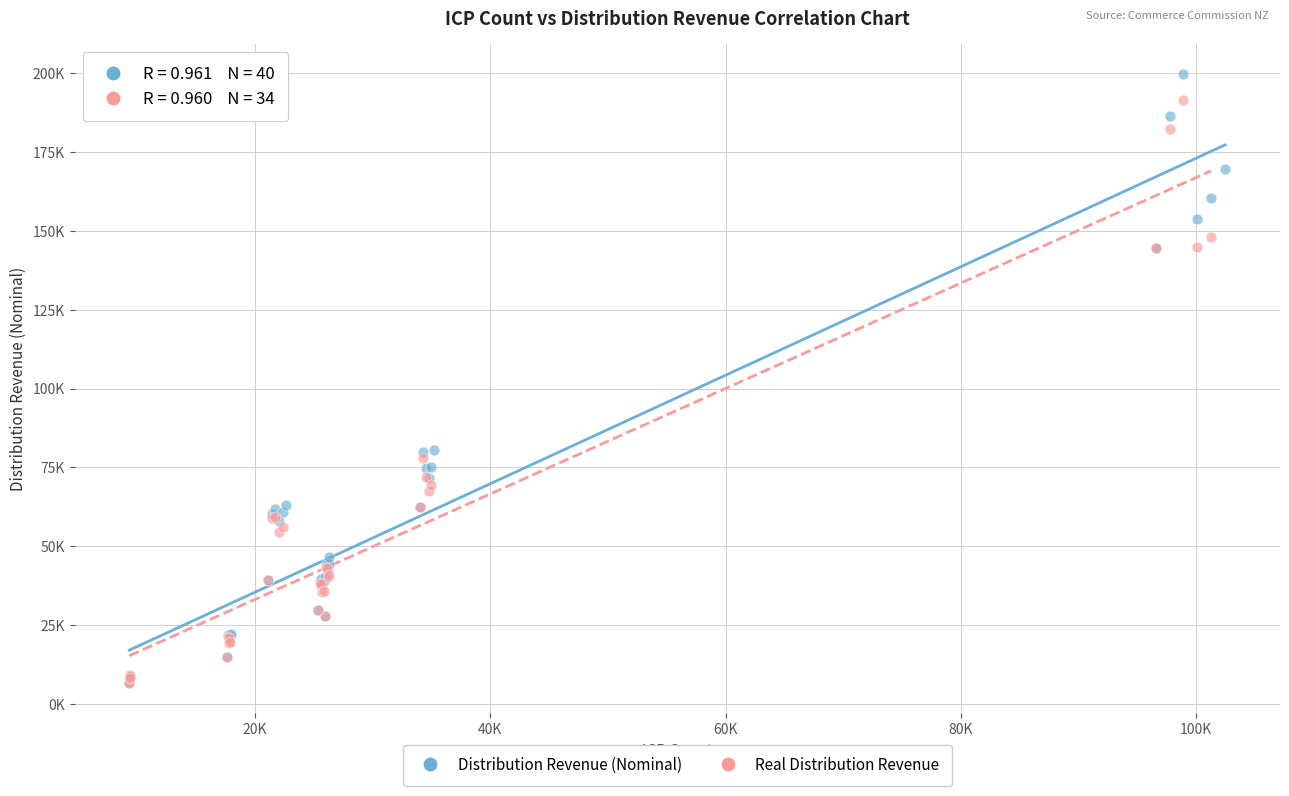

What are all the series names shown in the legend?

Distribution Revenue (Nominal), Real Distribution Revenue